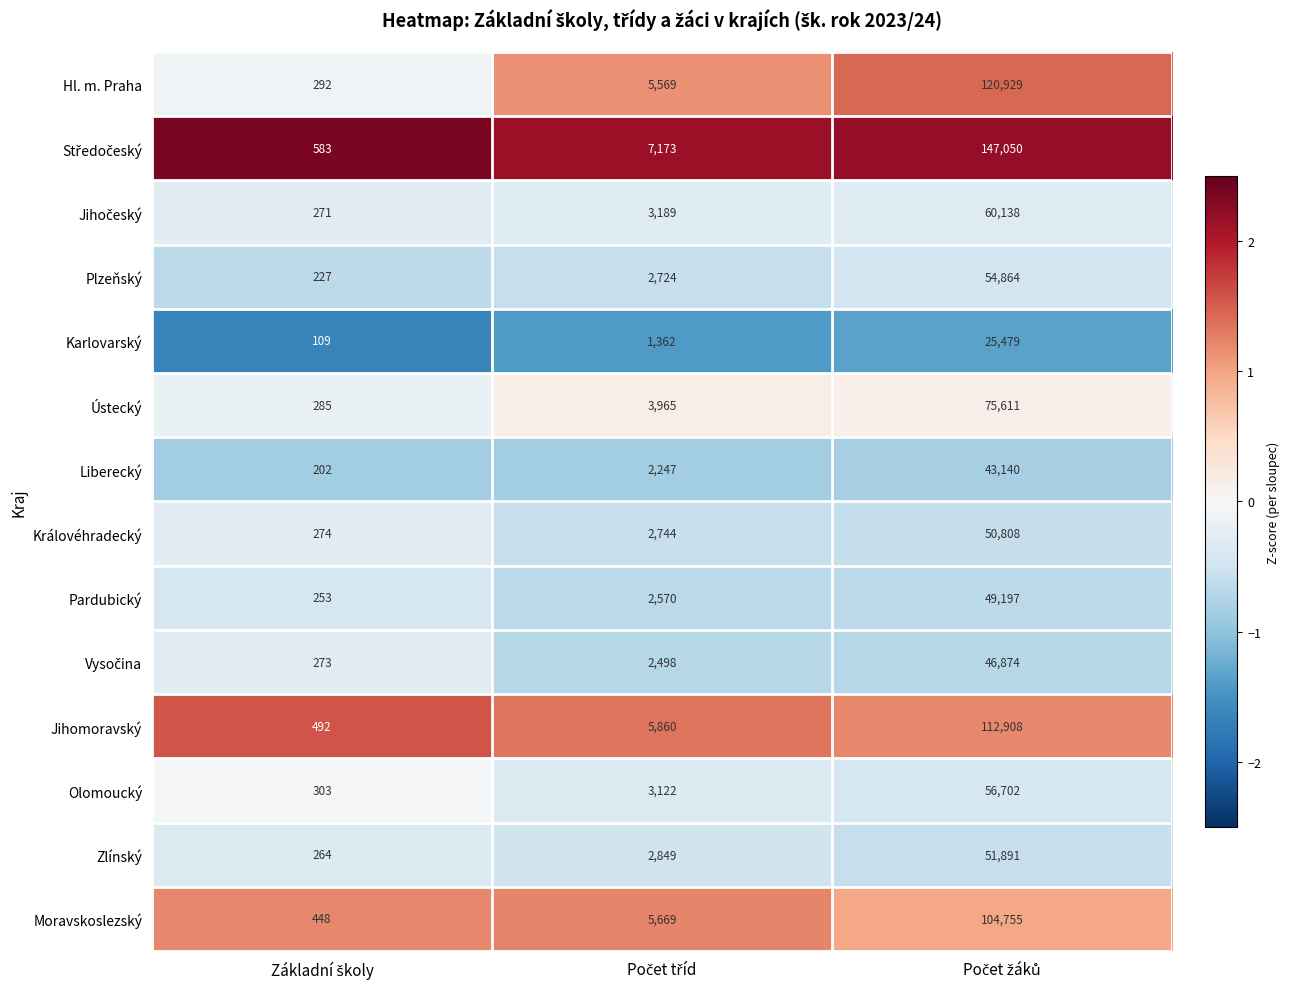

What is the average value of the Moravskoslezský series?

36957